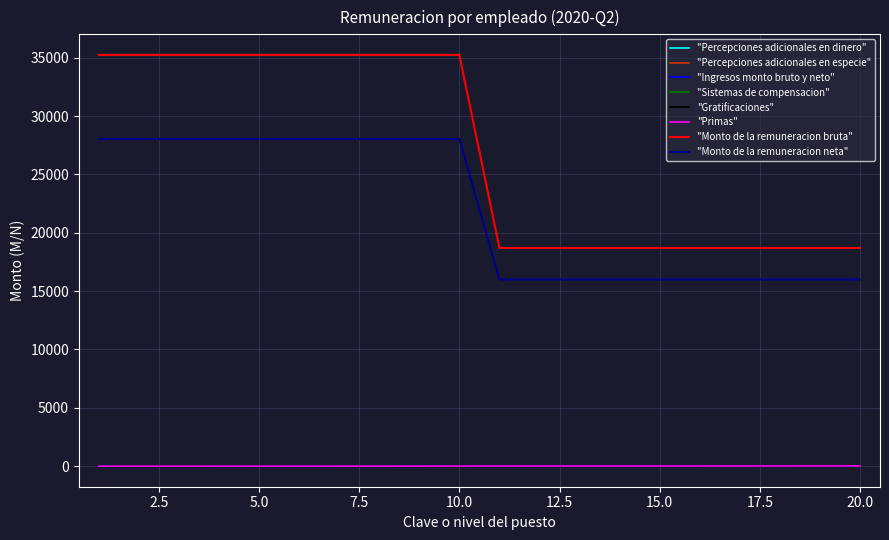

Is this an area chart (filled region under the line)?

No